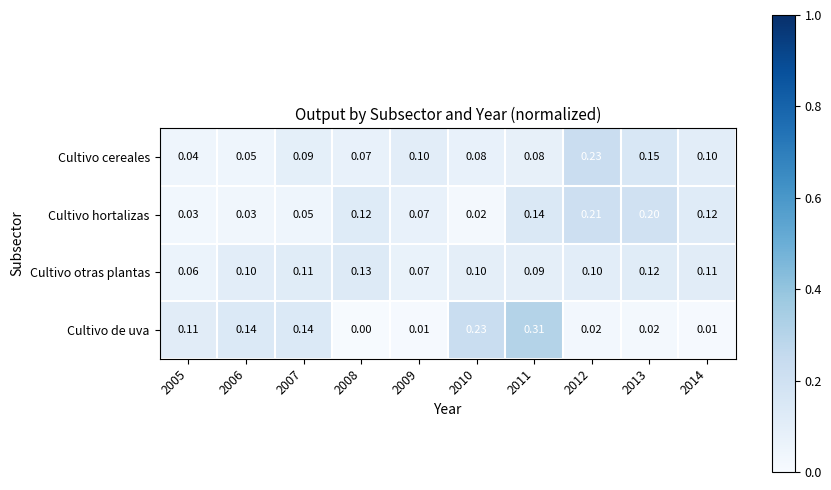

Is the value of Cultivo otras plantas at 2013 greater than the value of Cultivo hortalizas at 2010?

Yes